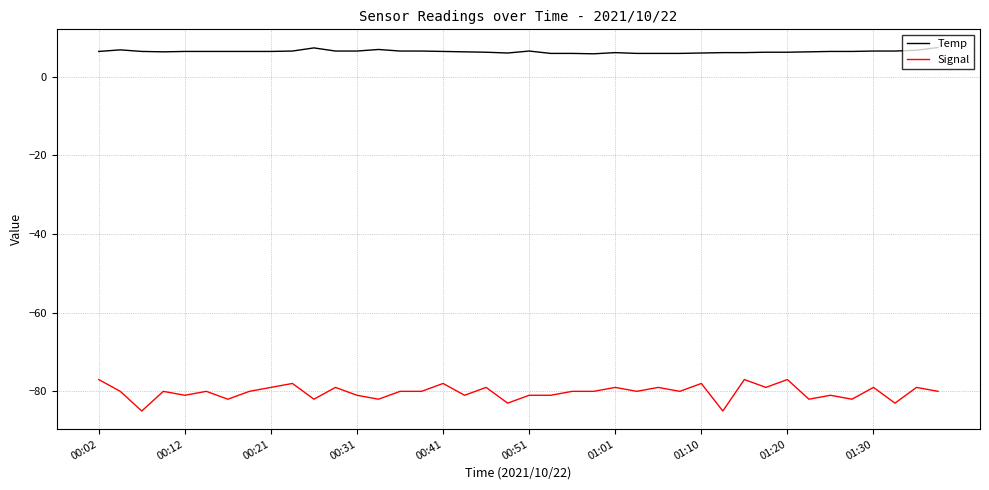

Which series has the widest spread of values?

Signal